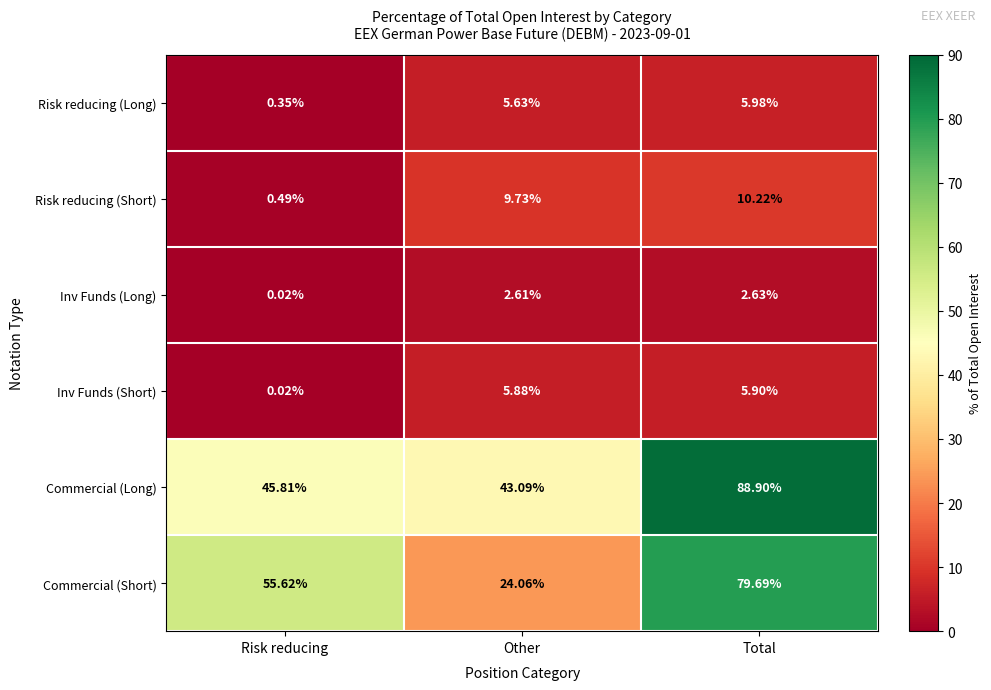

Which series has the largest total across all categories?

Commercial (Long)